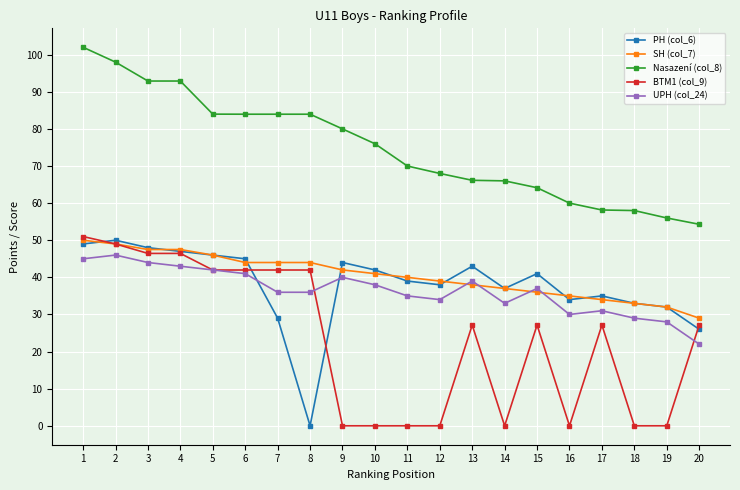

The value of BTM1 (col_9) at 16 is -26.3. True or false?

False